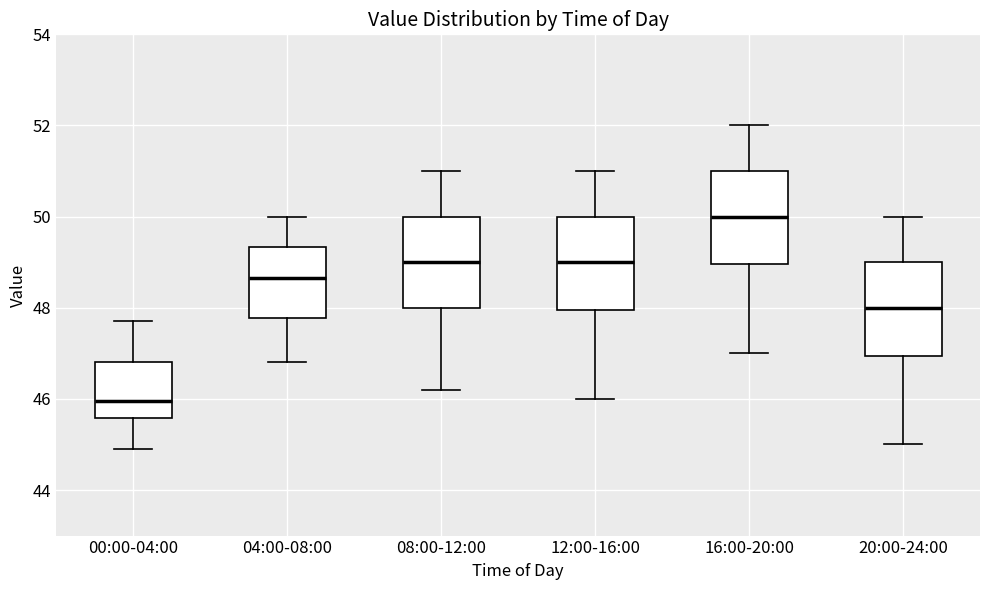

Reading left to right, transcribe this box plot: for each box, give where its median line is, the range the box spans, and where its two whiskers end, as read against the y-axis. The values are not printed on the chart, so give them approximately, as read against the axis.

00:00-04:00: median 46.0, box 45.6 to 46.8, whiskers 45.0 to 47.8
04:00-08:00: median 48.6, box 47.8 to 49.4, whiskers 46.8 to 50.0
08:00-12:00: median 49.0, box 48.0 to 50.0, whiskers 46.2 to 51.0
12:00-16:00: median 49.0, box 48.0 to 50.0, whiskers 46.0 to 51.0
16:00-20:00: median 50.0, box 49.0 to 51.0, whiskers 47.0 to 52.0
20:00-24:00: median 48.0, box 47.0 to 49.0, whiskers 45.0 to 50.0